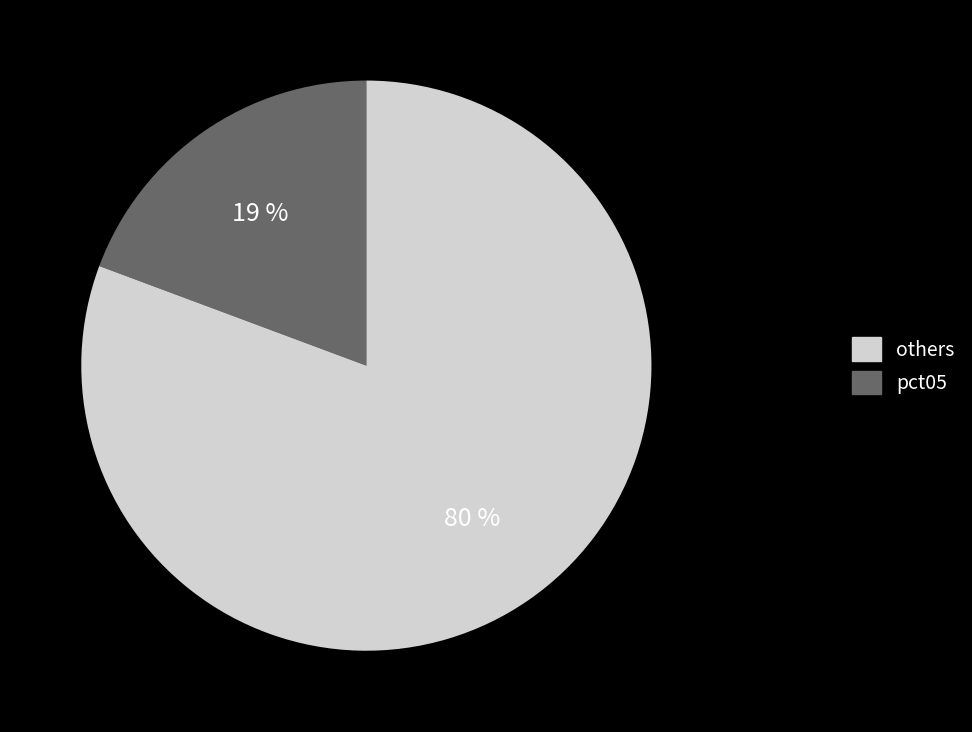

What percentage is the pct05 slice, to the nearest percent?

19%